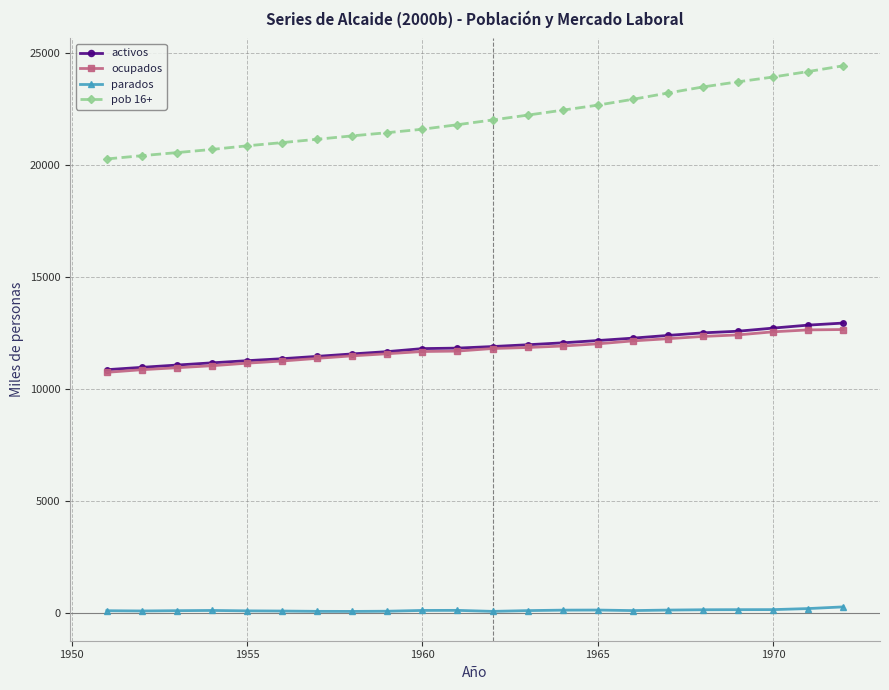

Which series has the largest total across all categories?

pob 16+